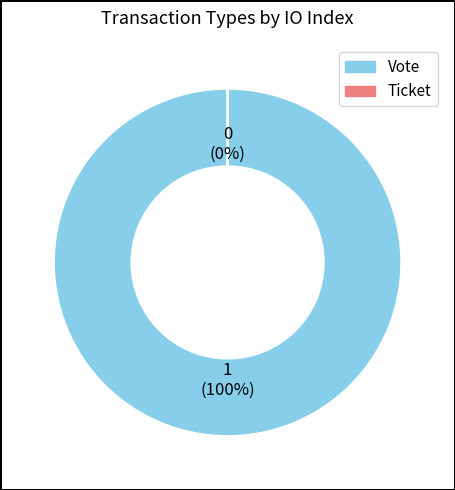

Rank the categories by value from highest to lowest.

Vote, Ticket